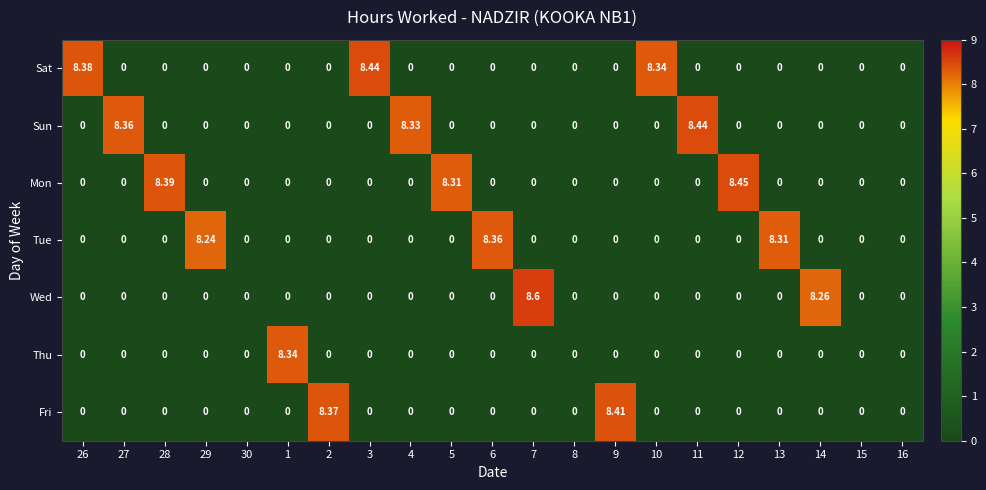

Which series has the largest range (max minus min)?

Wed